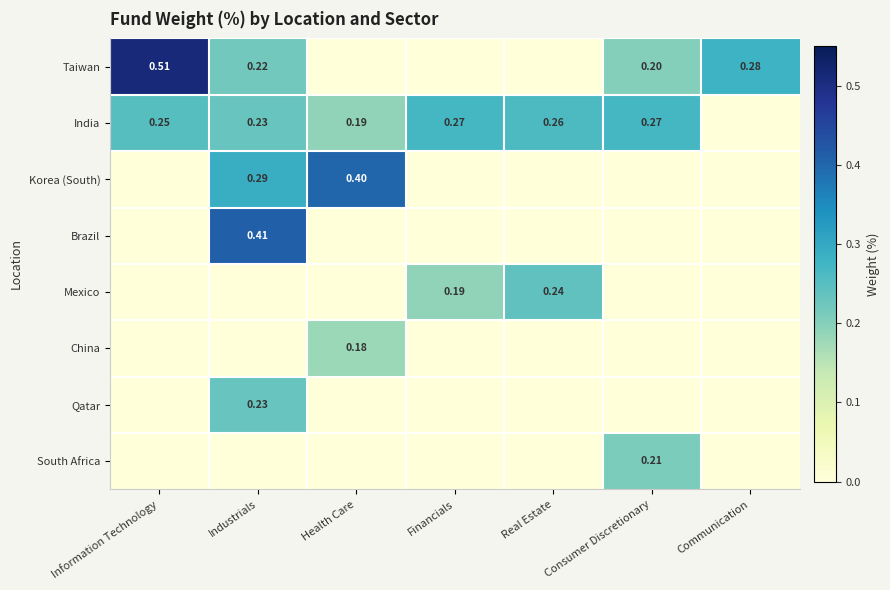

Which series has the widest spread of values?

Taiwan